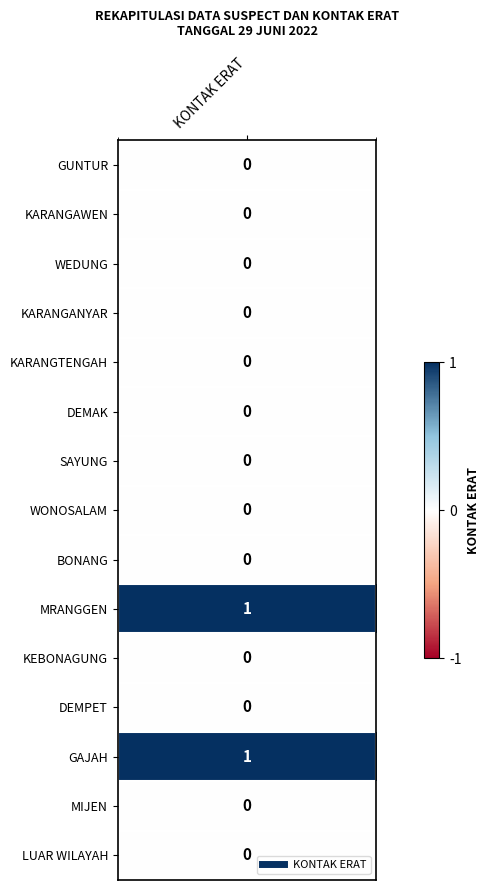

What is the sum of all values?

2